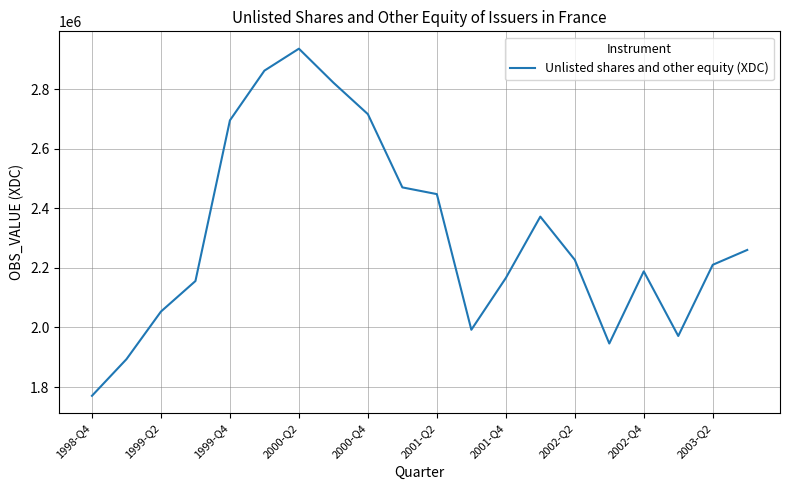

Does the chart have visible grid lines?

Yes